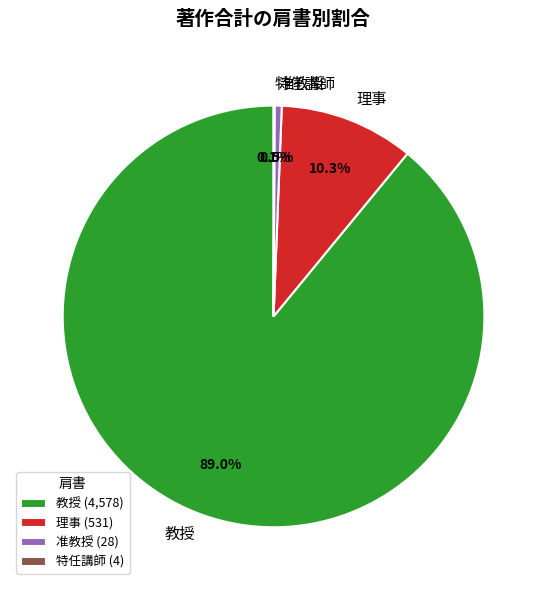

Which has a higher value, 理事 or 教授?

教授